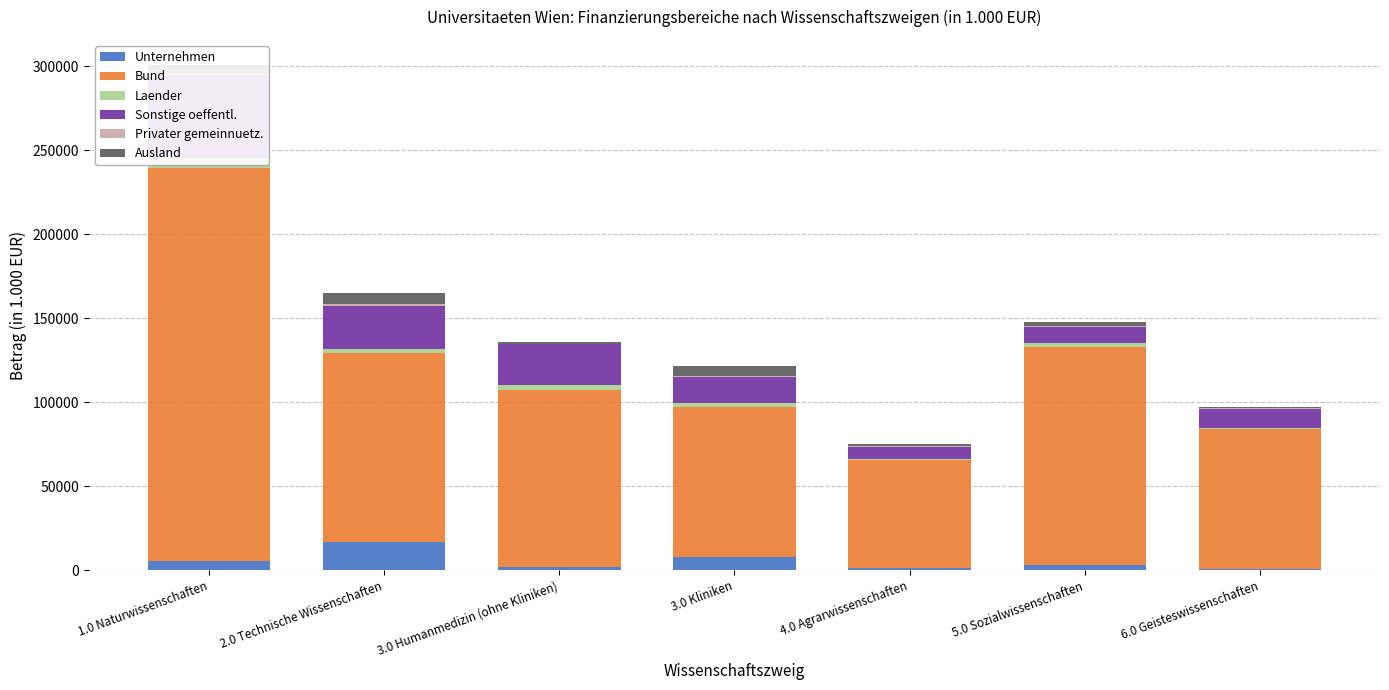

What is the smallest value displayed?

263